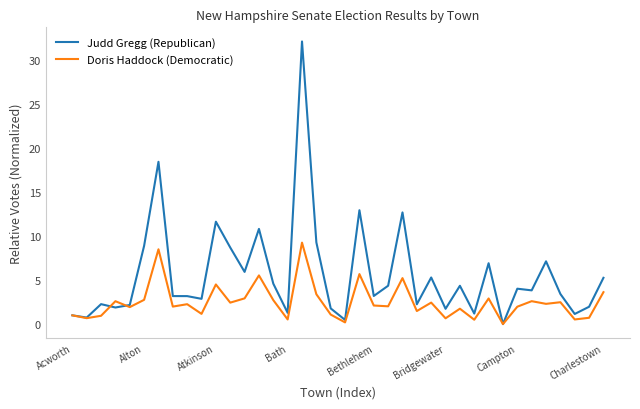

What is the greatest value displayed?

32.1